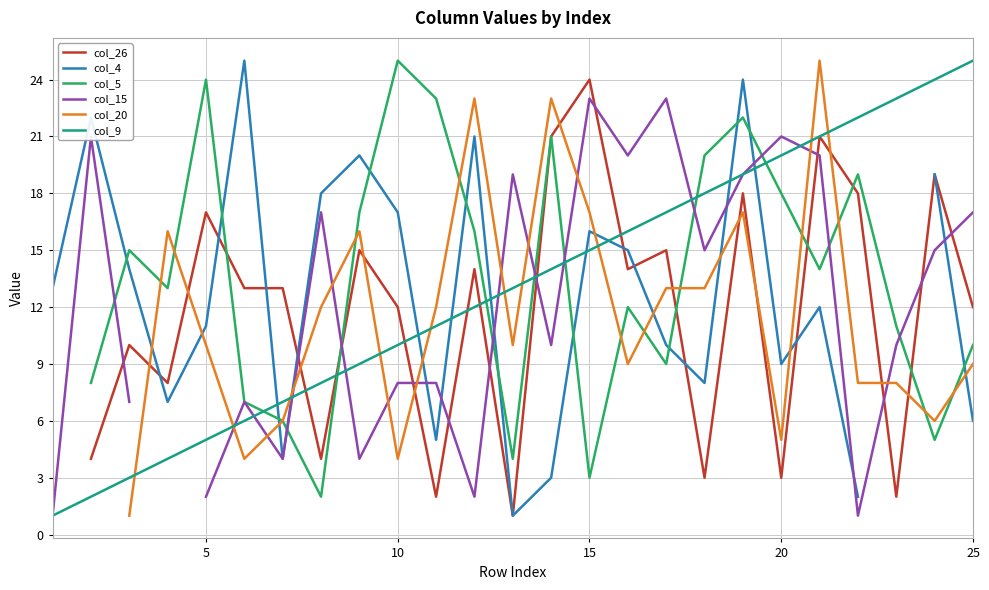

In col_5, how many points are lower than both neighbors (excluding endpoints)?

7